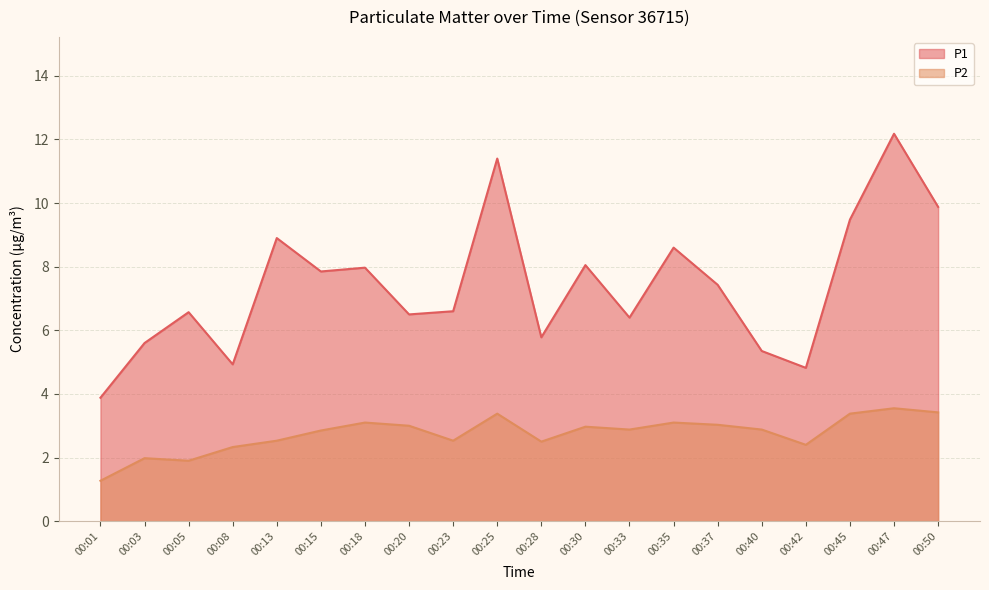

What is the value of the P1 point at the 14th from the left?

8.6